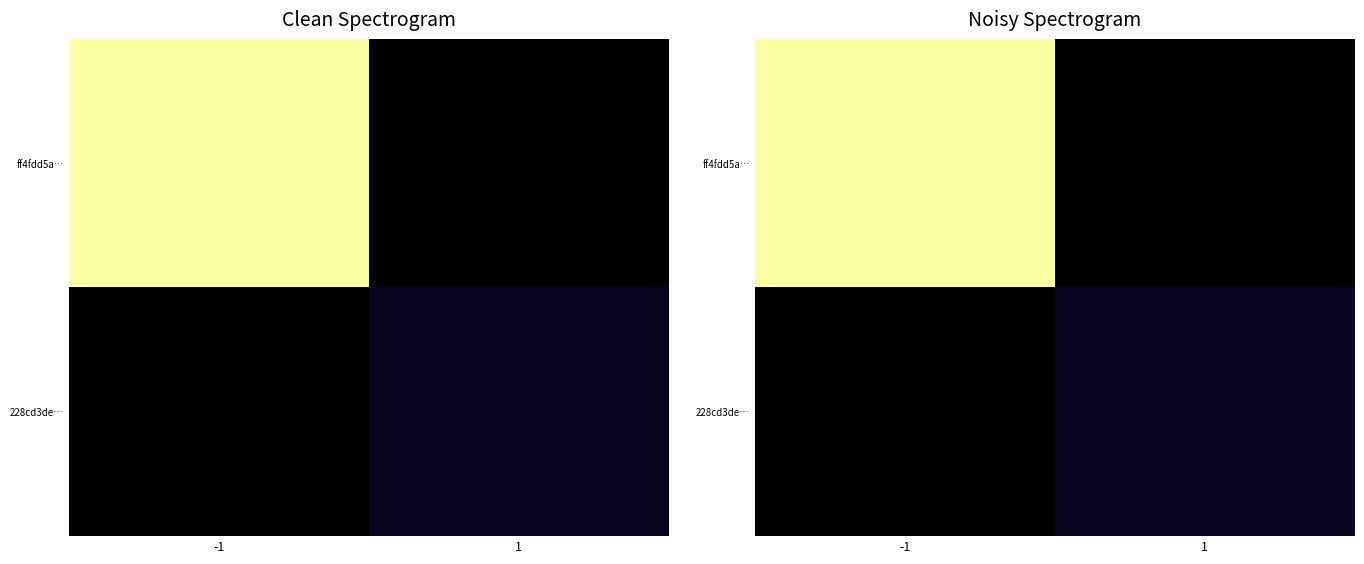

True or false: 228cd3de… has a value of 0.0 at 1.

False